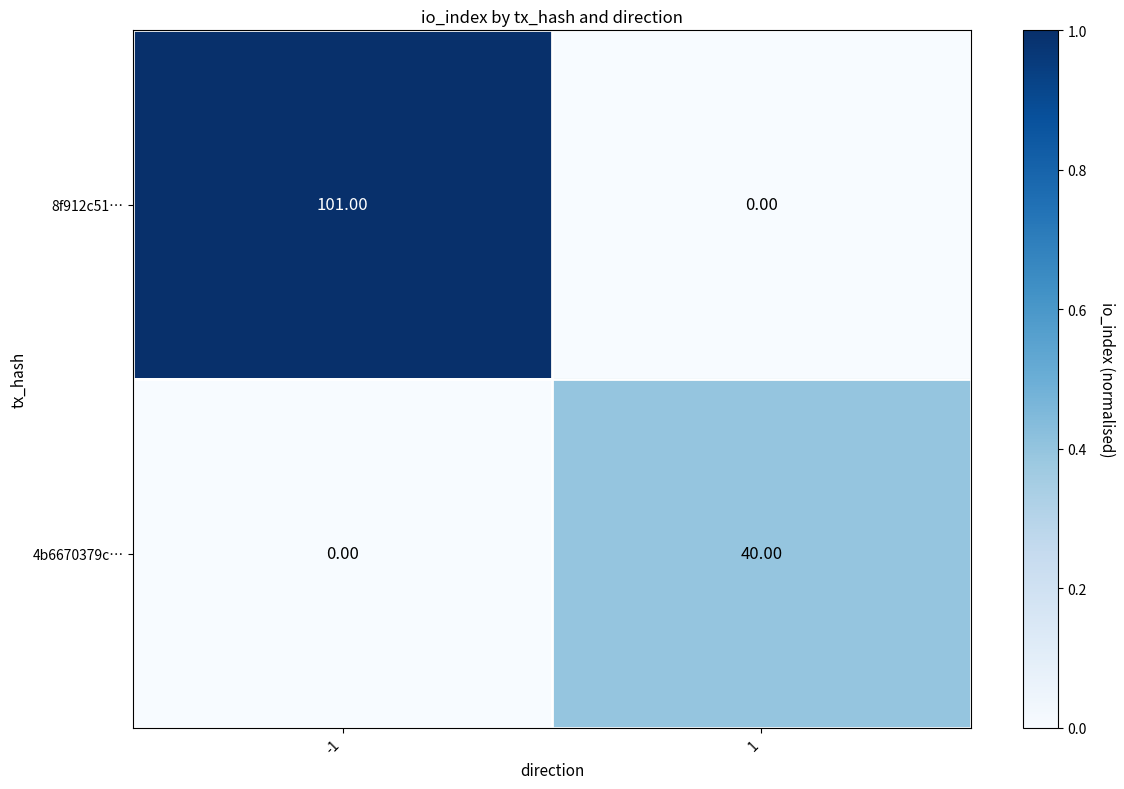

What is the total value across all series at 1?

40